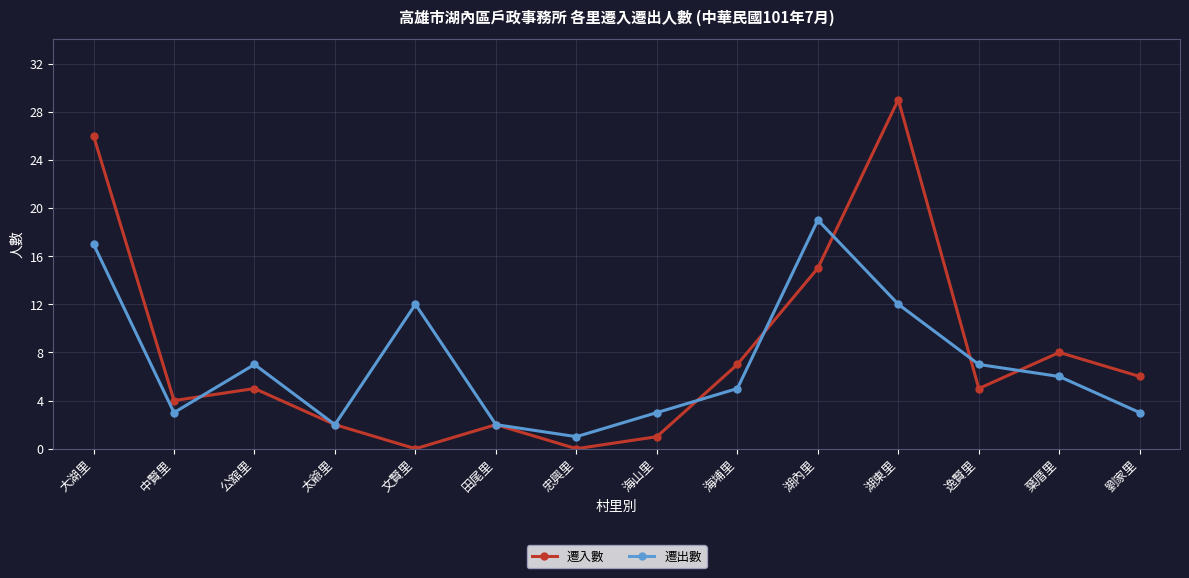

How many interior local valleys does the 遷入數 series have?

4